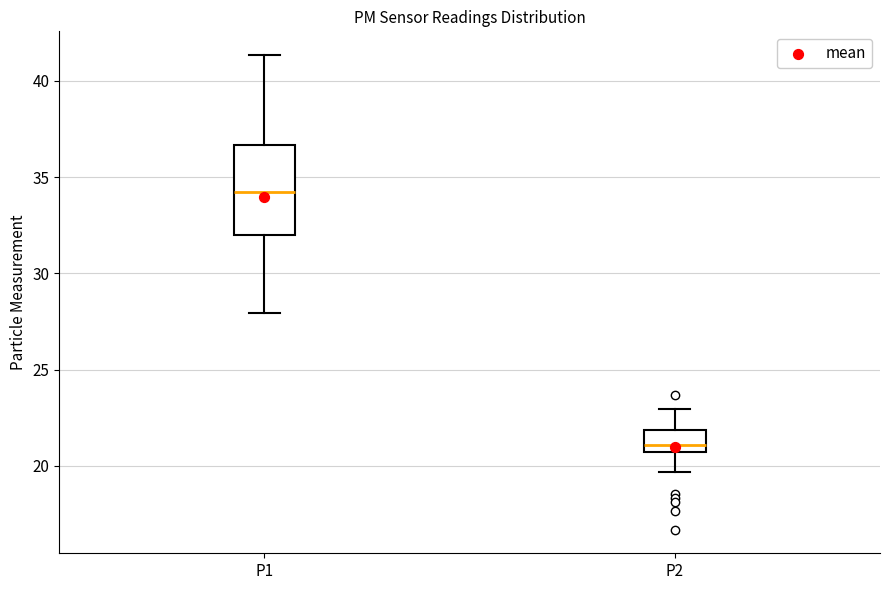

Where does the upper whisker of the box for P2 end on the y-axis? The values are not printed on the chart, so give them approximately, as read against the axis.

23.0